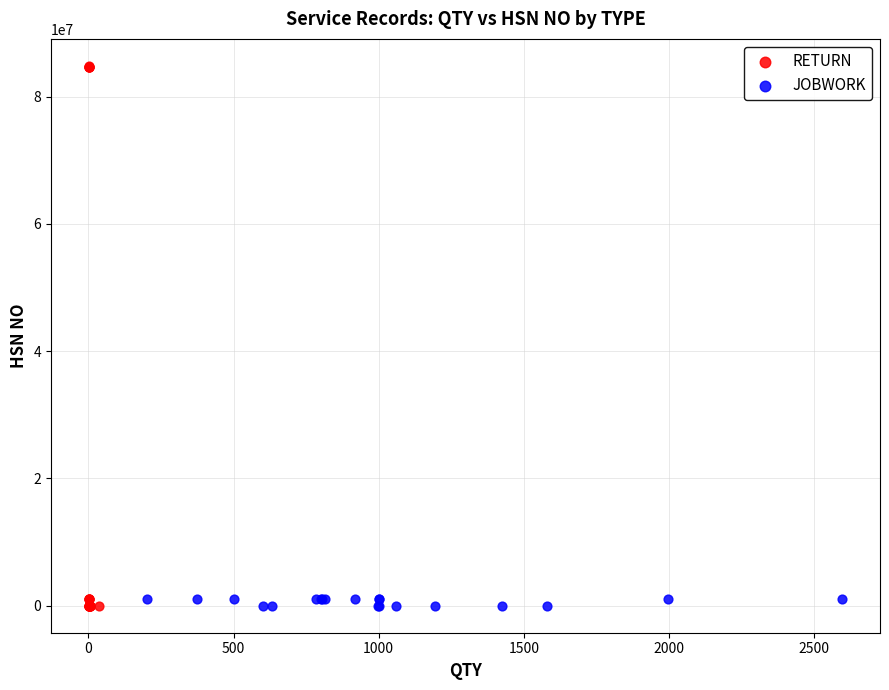

Which series has the largest Y range (max minus min)?

RETURN